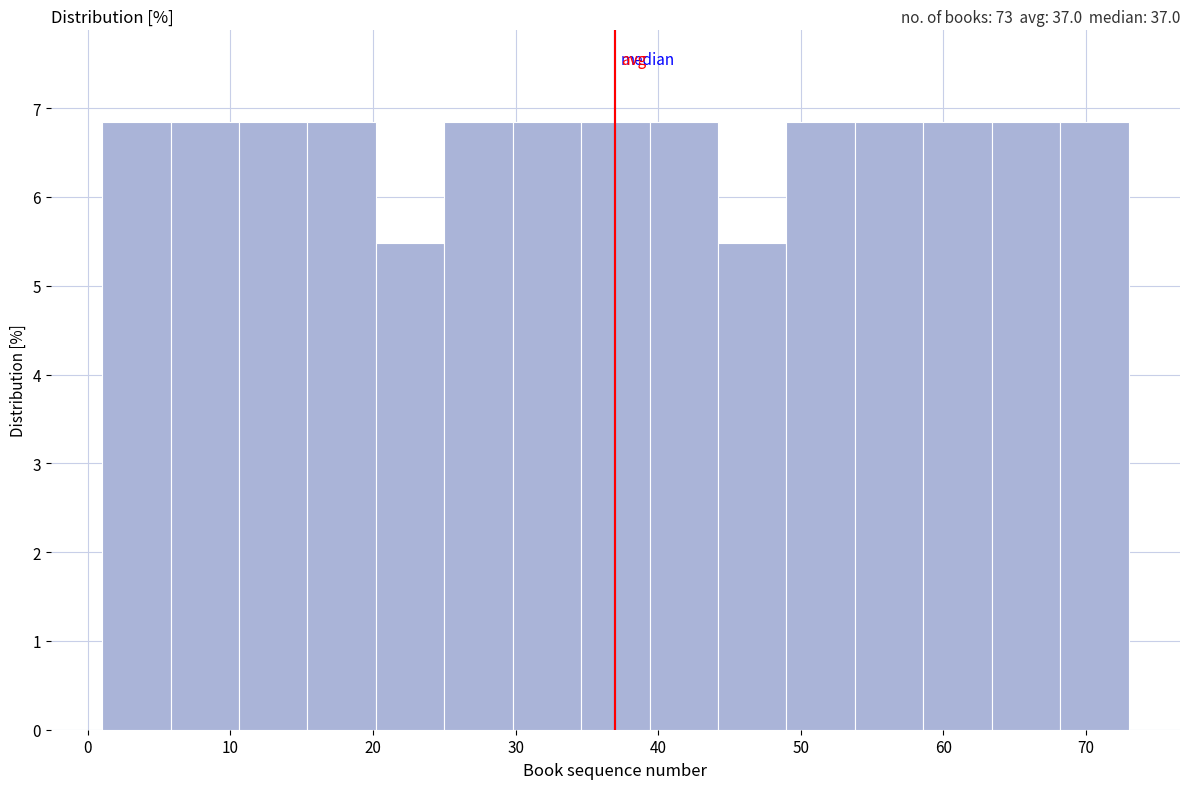

Reading left to right, transcribe this chart: for each bar, give the range it covers on the x-axis and its height. Neither the bar edges nor the heights are printed on the chart, so give them approximately, as read against the axes.

1.0 to 5.8: 6.8
5.8 to 10.6: 6.8
10.6 to 15.4: 6.8
15.4 to 20.2: 6.8
20.2 to 25.0: 5.5
25.0 to 29.8: 6.8
29.8 to 34.6: 6.8
34.6 to 39.4: 6.8
39.4 to 44.2: 6.8
44.2 to 49.0: 5.5
49.0 to 53.8: 6.8
53.8 to 58.6: 6.8
58.6 to 63.4: 6.8
63.4 to 68.2: 6.8
68.2 to 73.0: 6.8